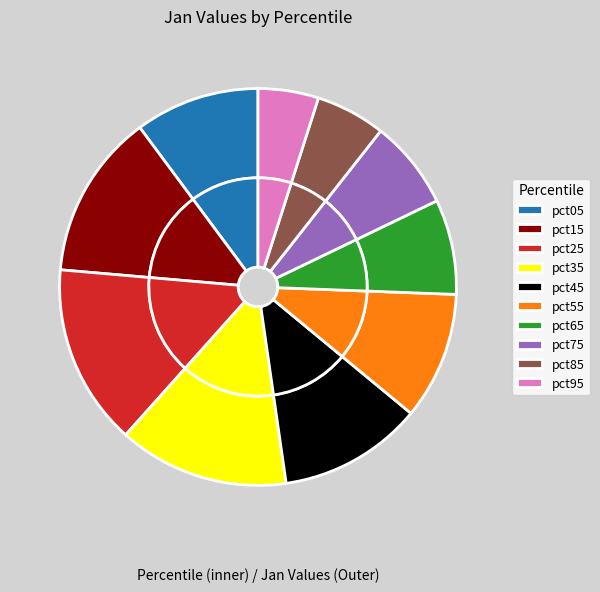

Is the sum of pct75 and pct45 greater than half?

No